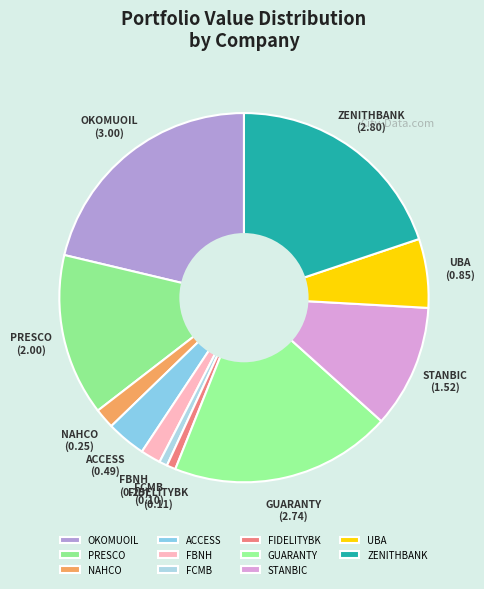

Count the number of slices in the pie.

11